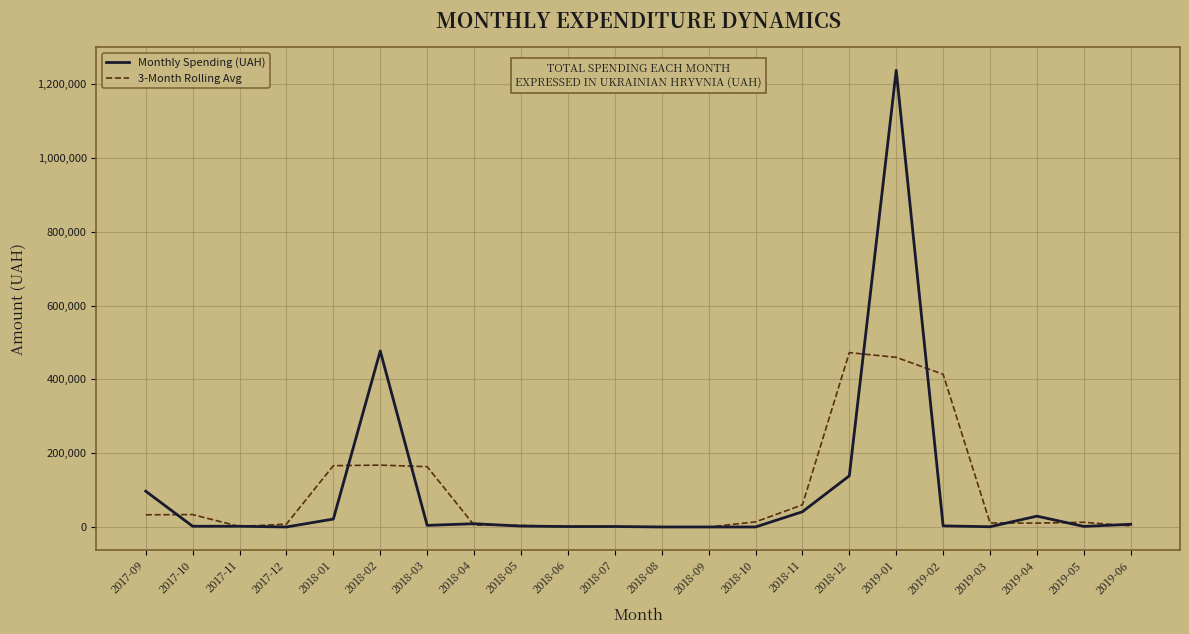

What is the highest value of the 3-Month Rolling Avg series?

472737.3